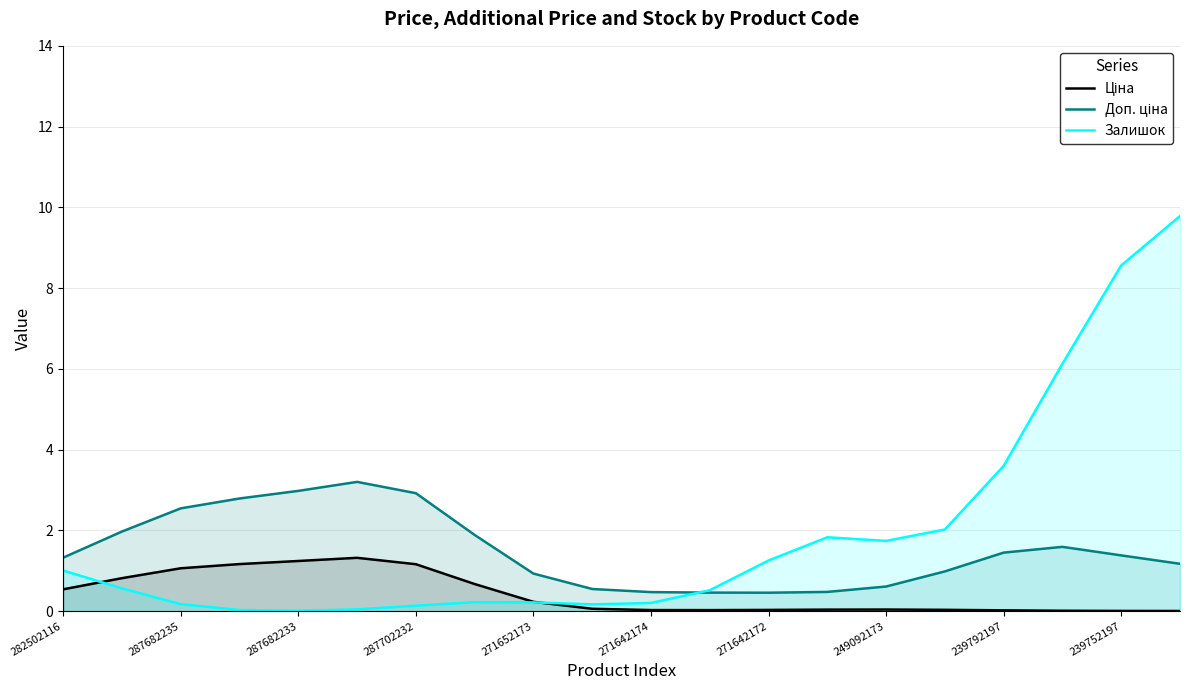

Which series has the largest range (max minus min)?

Залишок